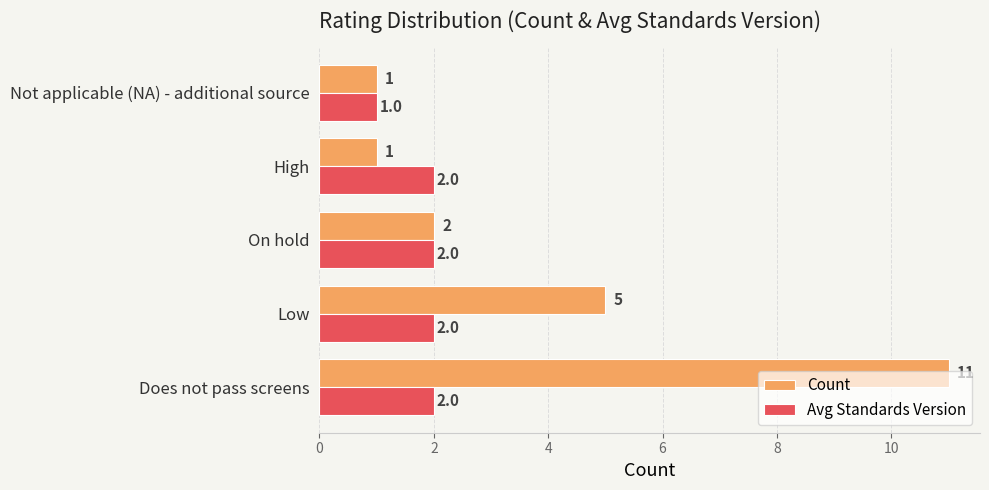

What is the average value of the Avg Standards Version series?

2